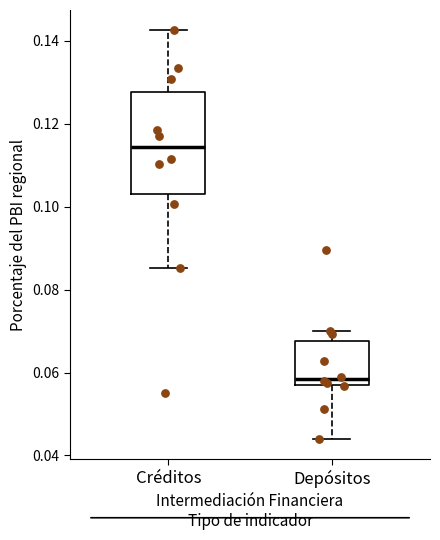

Comparing the boxes themselves (not the whiskers), which one is the tallest?

Créditos